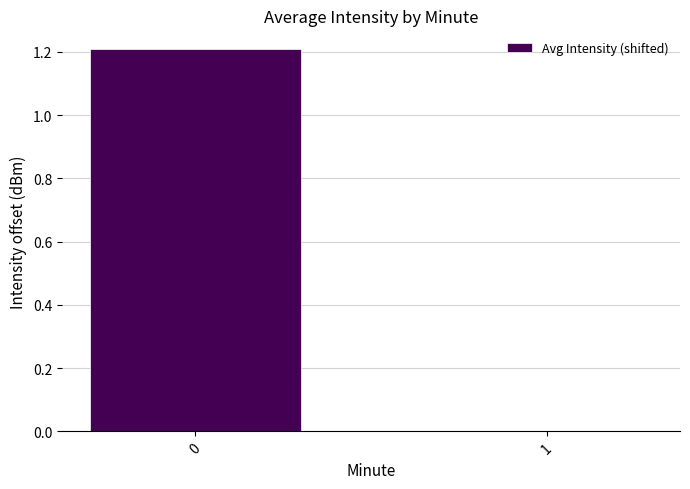

What is the difference between the values at 0 and 1?

1.2